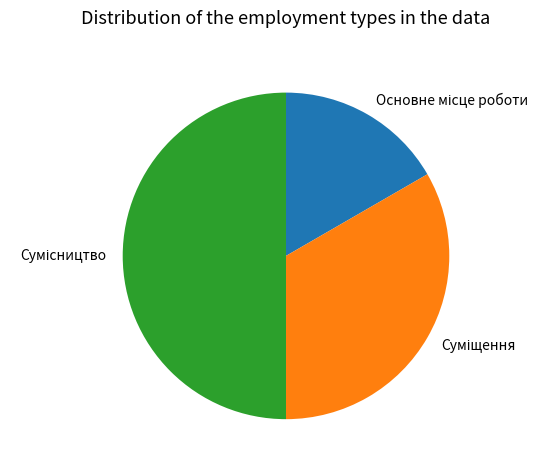

Count the number of slices in the pie.

3